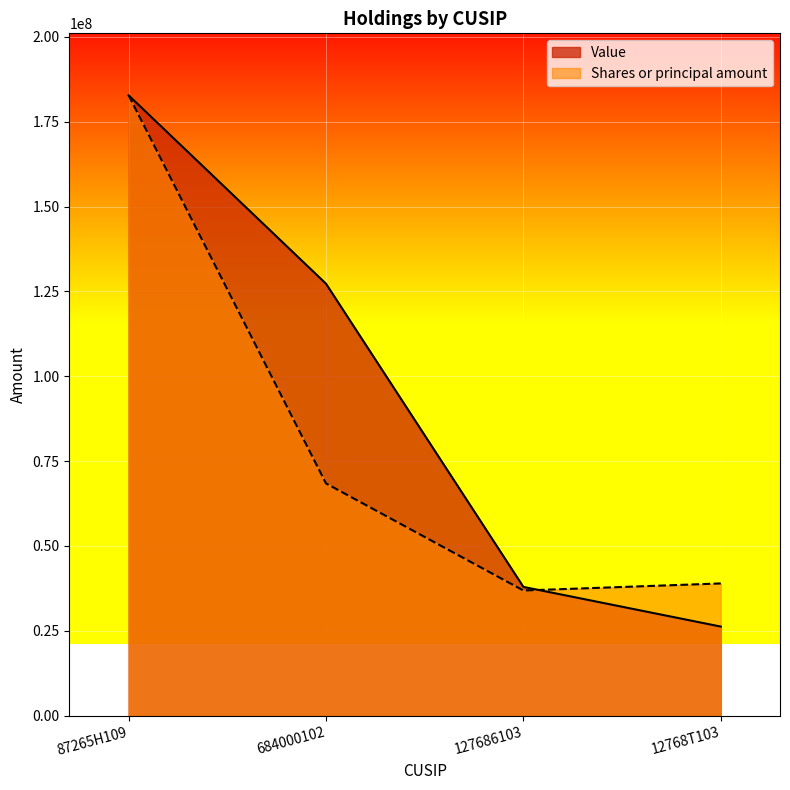

True or false: Value and Shares or principal amount intersect in this chart.

True